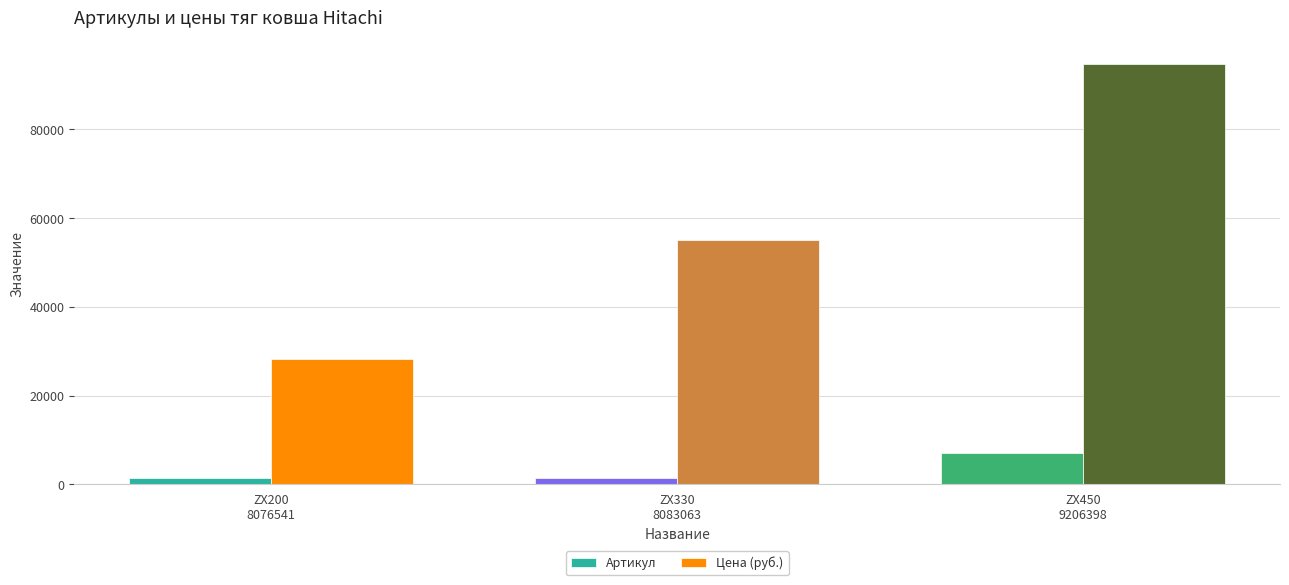

The Цена (руб.) series shows 31216 at ZX330
8083063. True or false?

False